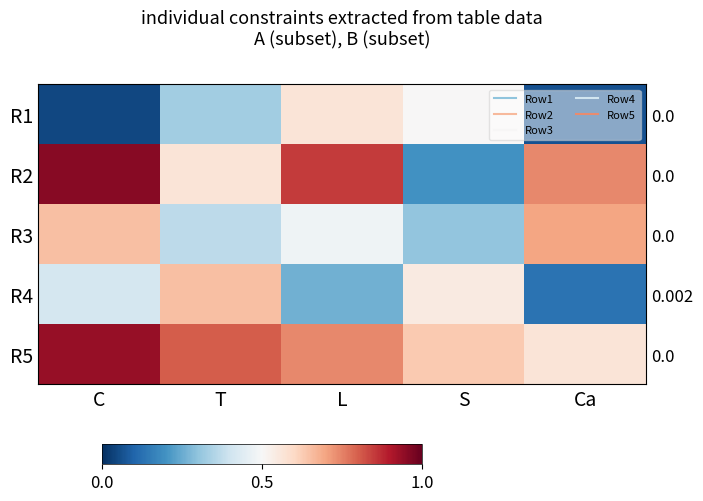

Is it true that R1 equals 0.0 at Ca?

False